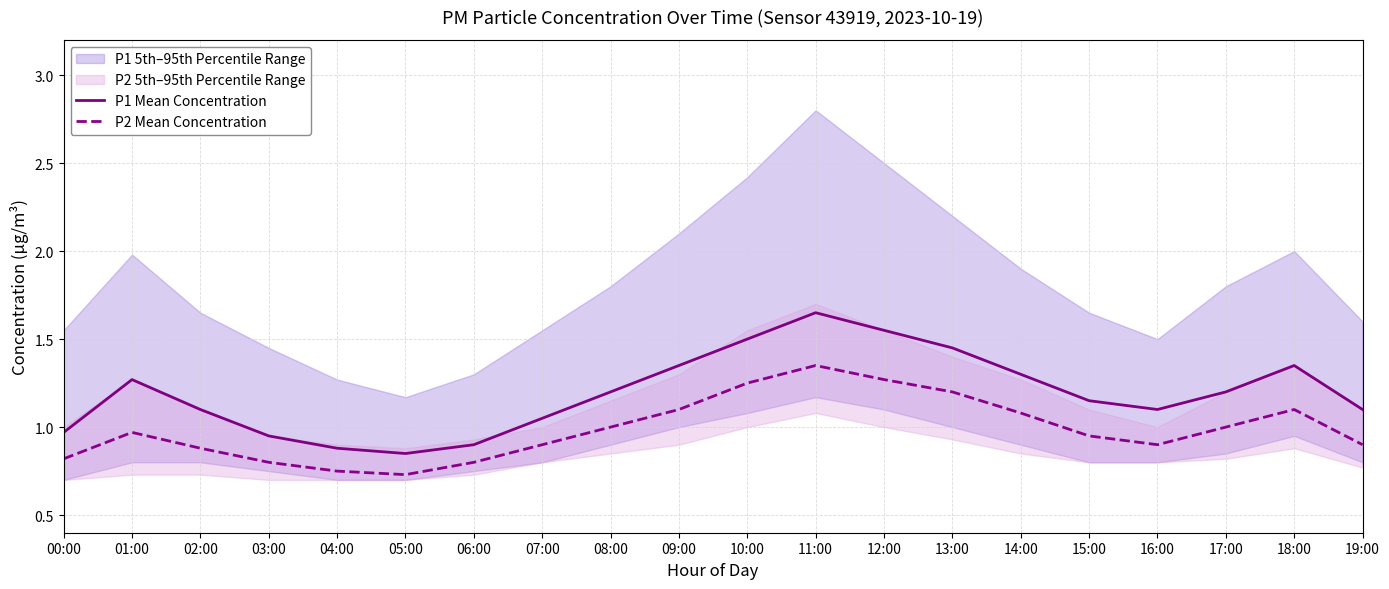

The P1 Mean Concentration series shows 0.6 at 00:00. True or false?

False